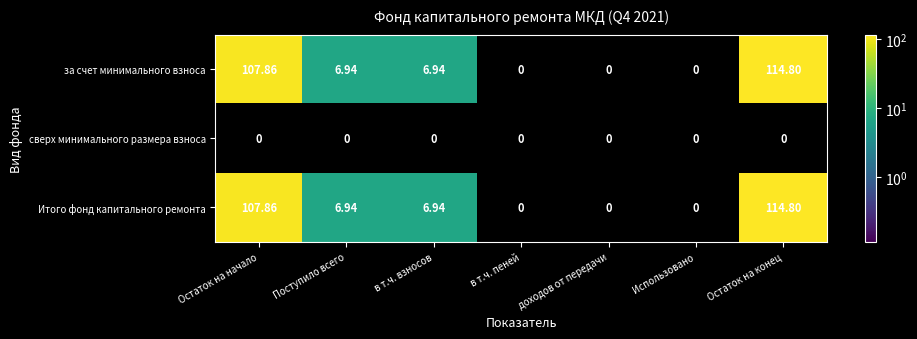

Which label corresponds to the largest value in the chart?

Остаток на конец